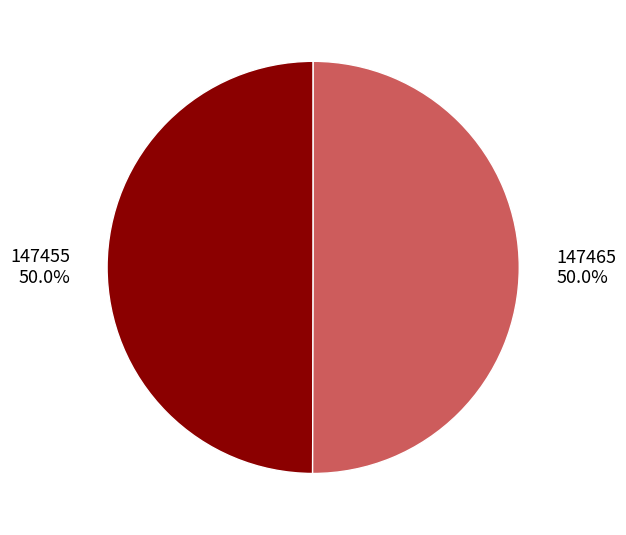

True or false: 147455 accounts for 50% of the total.

True